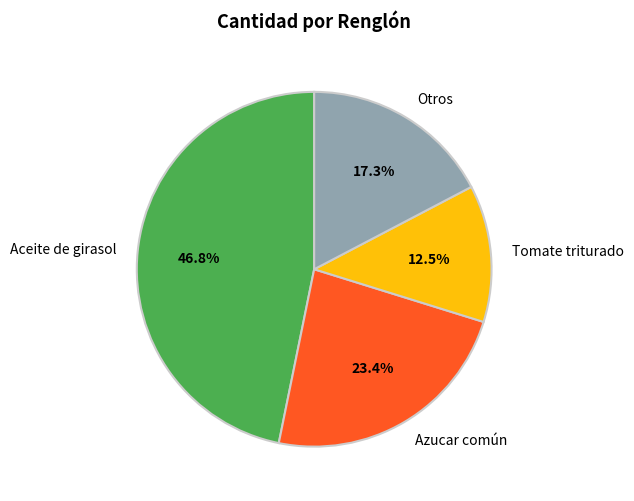

Is there a majority slice in this chart?

No